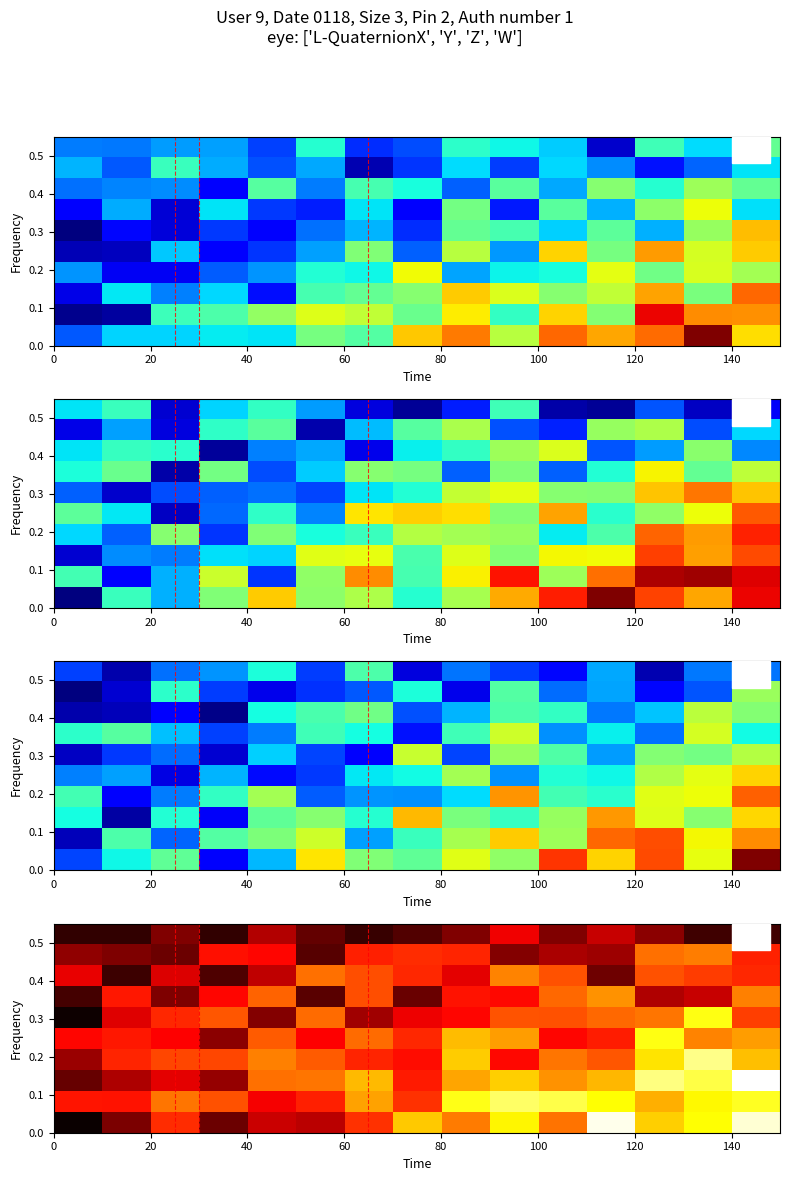

How many data points does each series have?

15